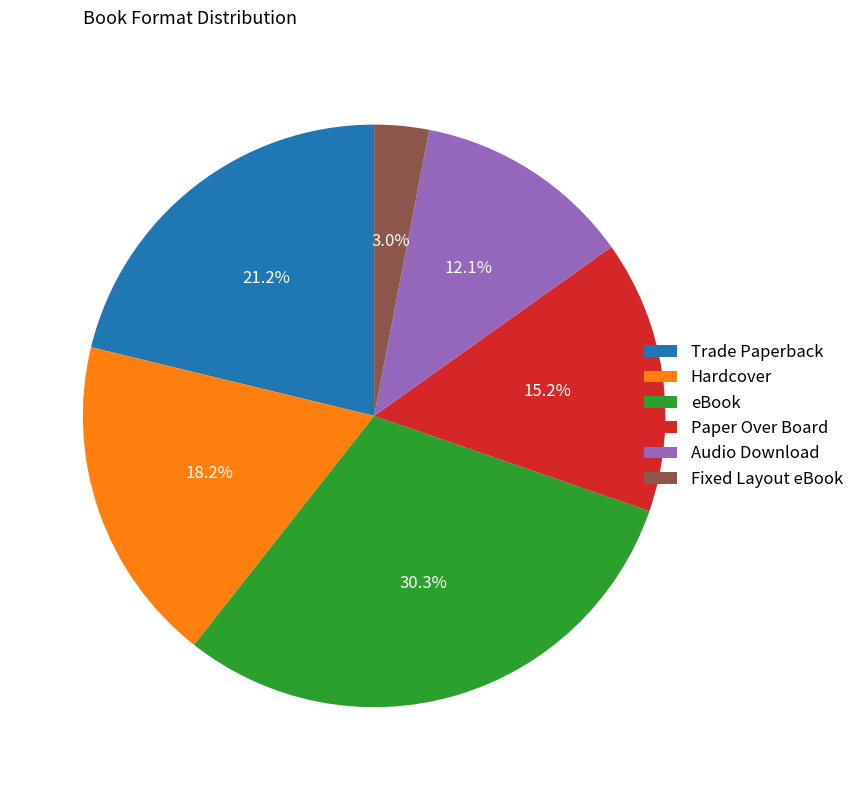

To the nearest percent, what is the difference between the largest and smallest slice percentages?

27%